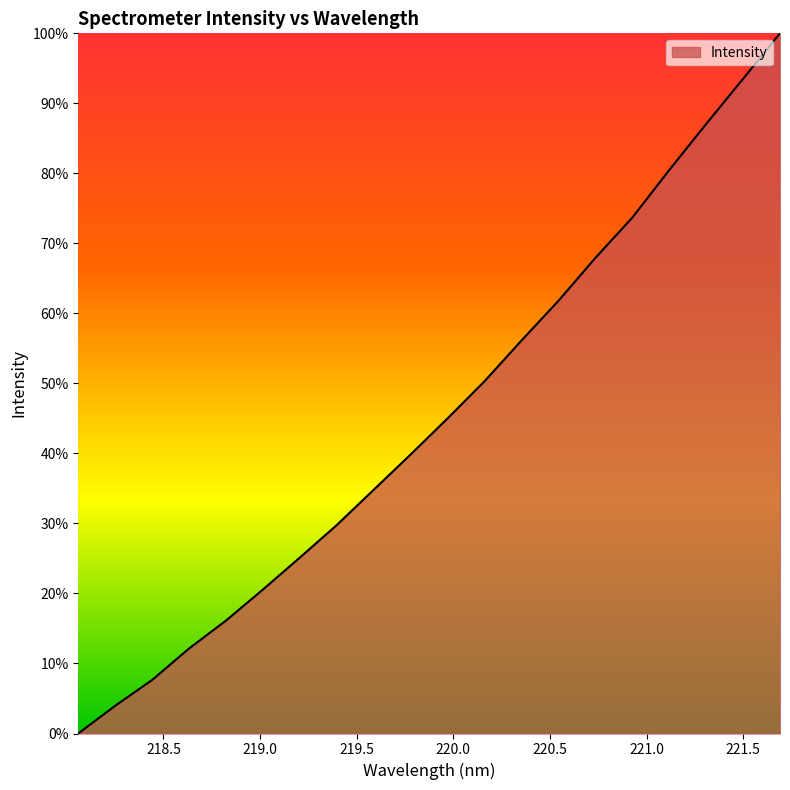

What is the maximum value shown in the chart?

100.0